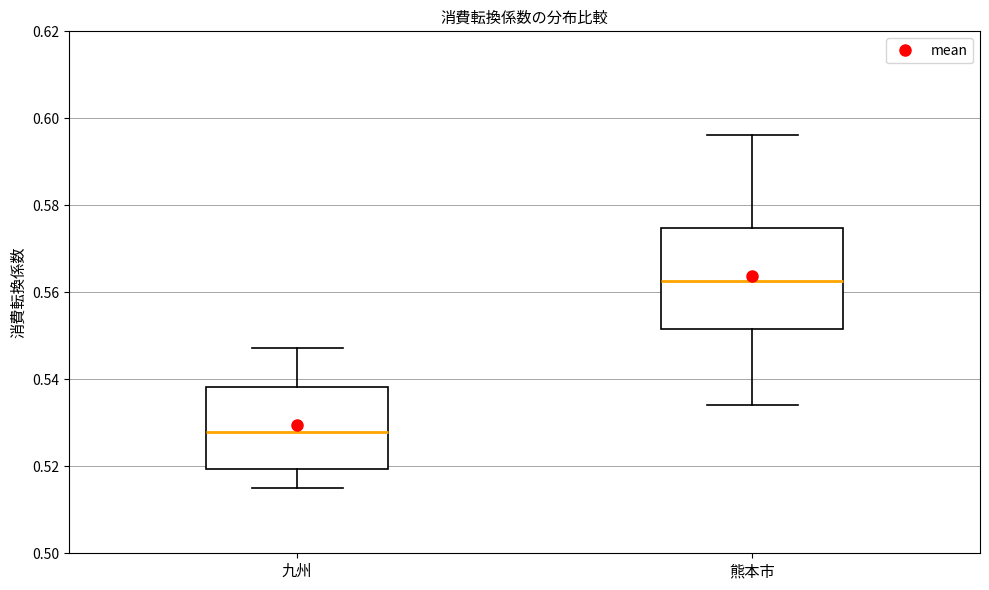

Which box's median line is the lowest?

九州